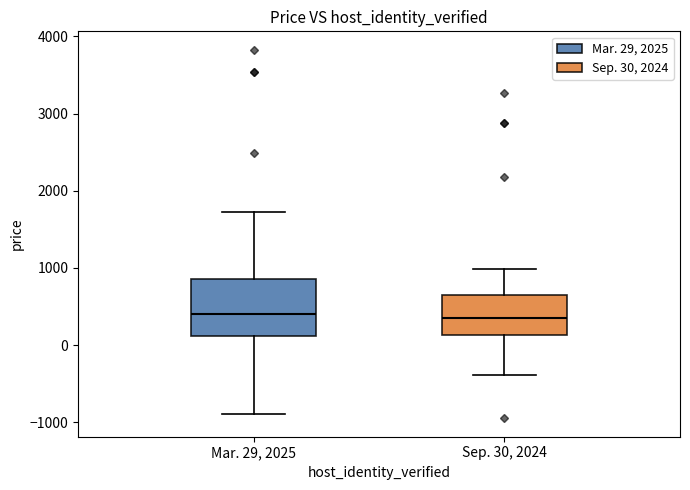

Which box is the tallest, from its lower edge to its upper edge?

Mar. 29, 2025